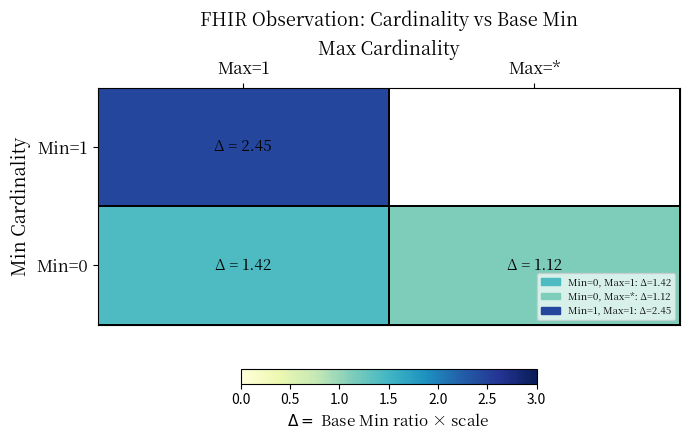

Which label corresponds to the largest value in the chart?

Max=1